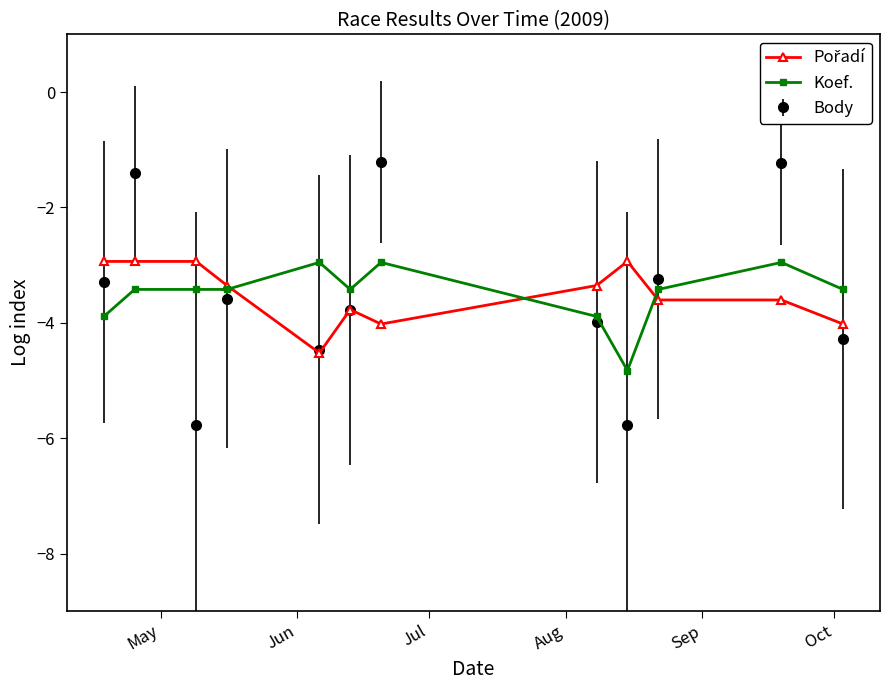

What is the smallest value displayed?

-5.8